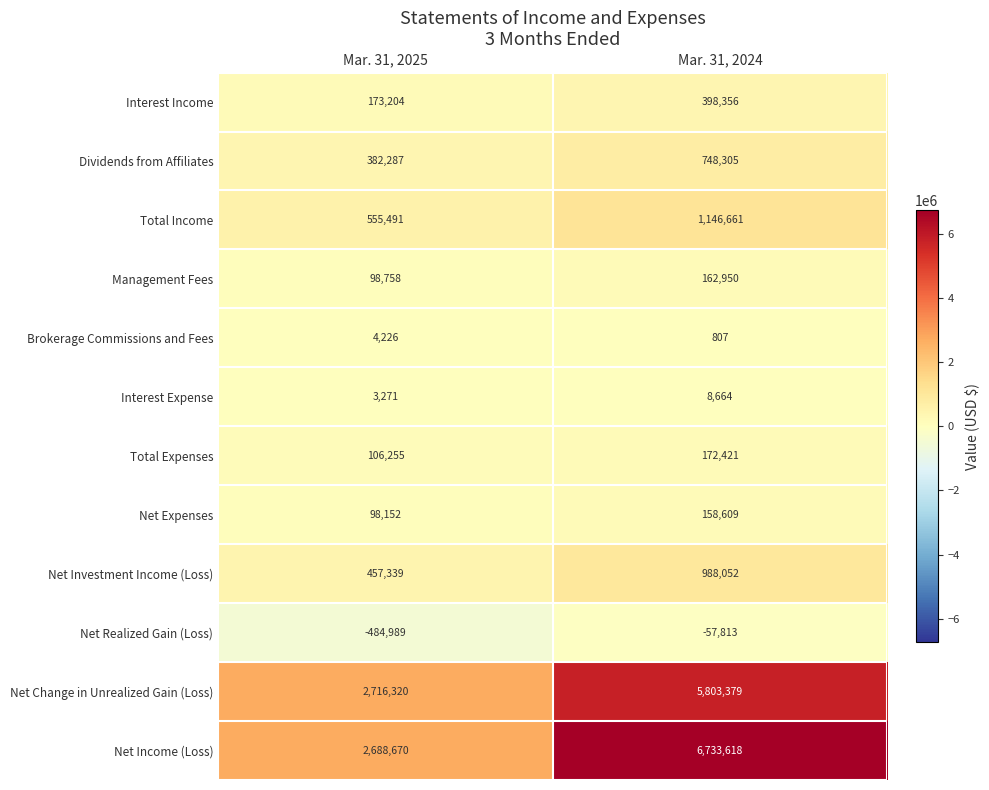

Rank the series at Mar. 31, 2025 from highest to lowest value.

Net Change in Unrealized Gain (Loss), Net Income (Loss), Total Income, Net Investment Income (Loss), Dividends from Affiliates, Interest Income, Total Expenses, Management Fees, Net Expenses, Brokerage Commissions and Fees, Interest Expense, Net Realized Gain (Loss)